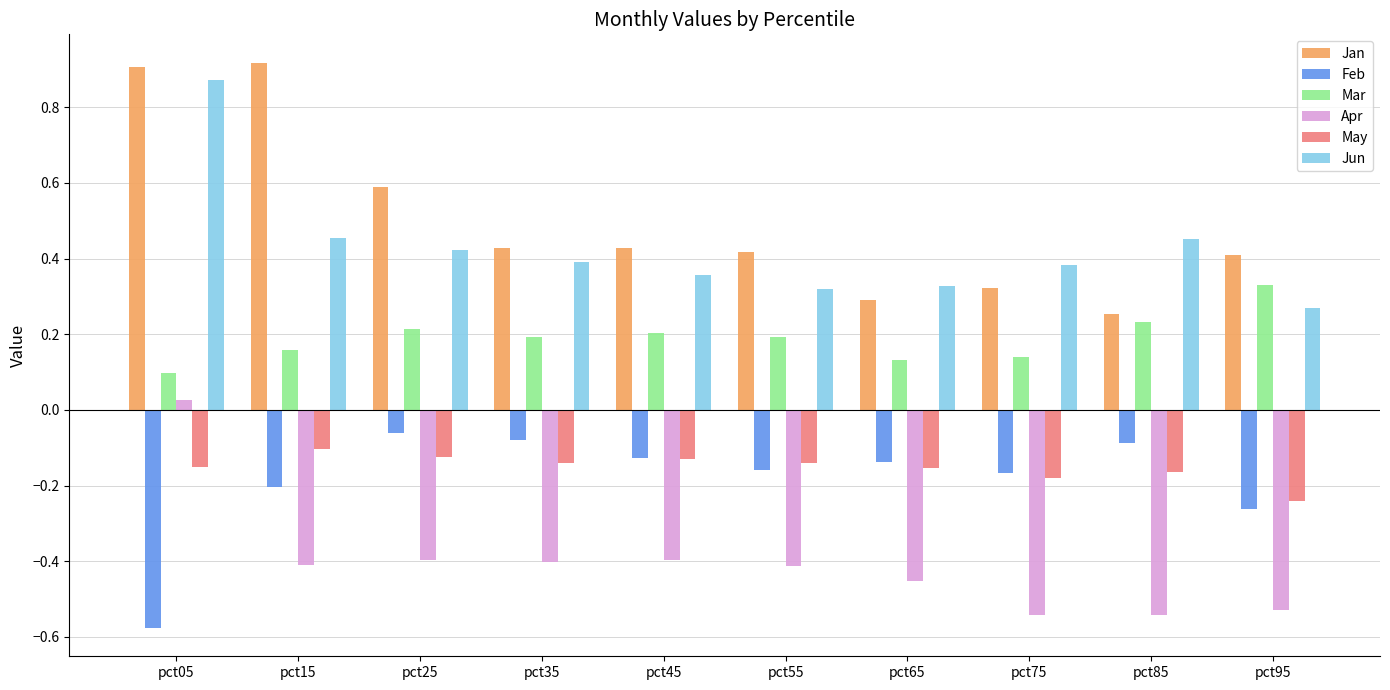

Count the number of data series in this chart.

6